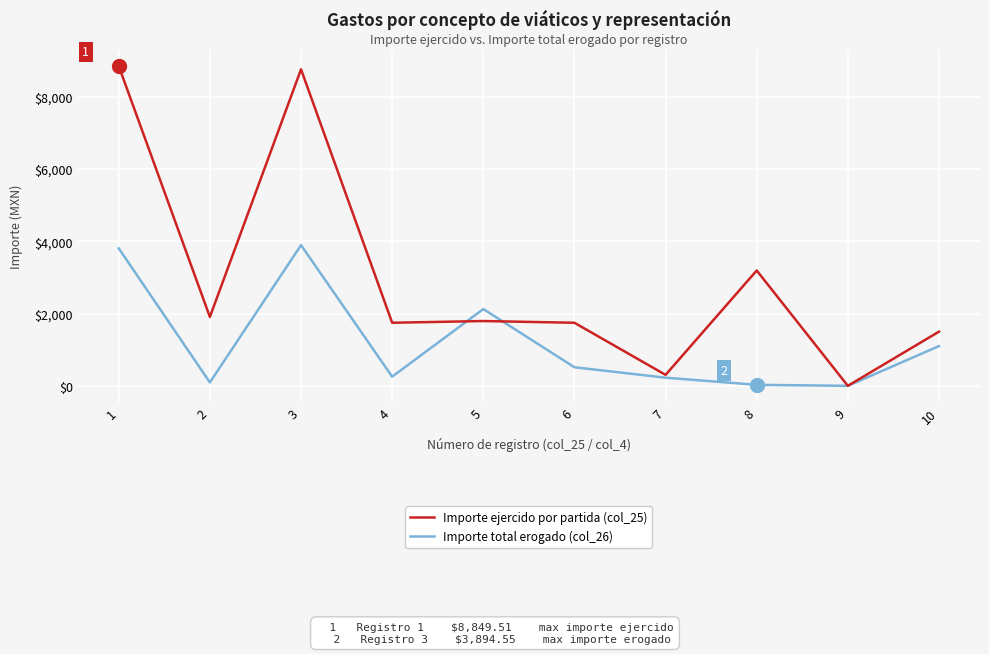

Read the Importe ejercido por partida (col_25) value at 3.

8760.5